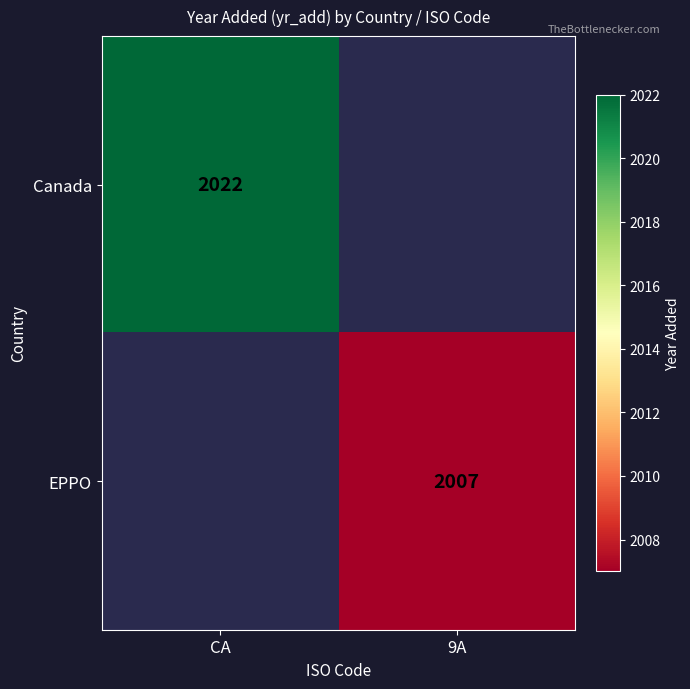

Is it true that Canada equals 2022 at CA?

True